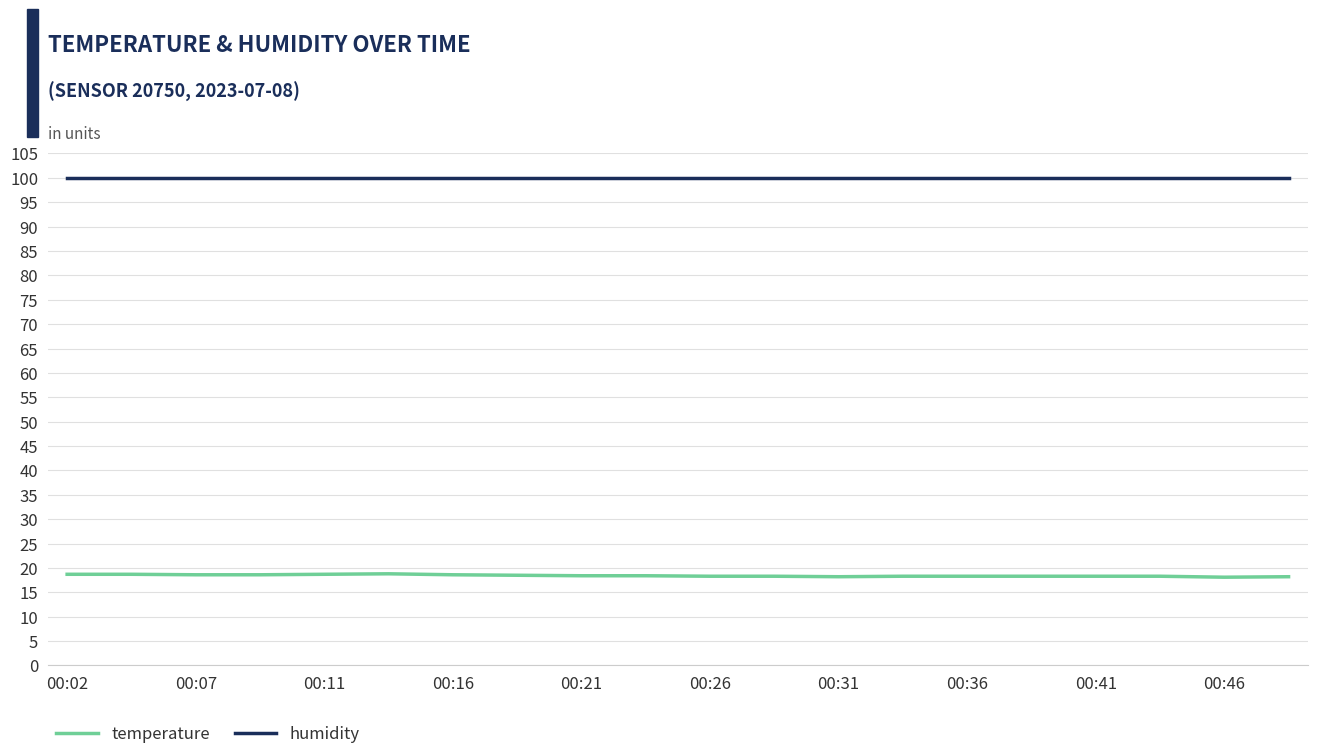

Count the temperature values in the range 18 to 19.

20